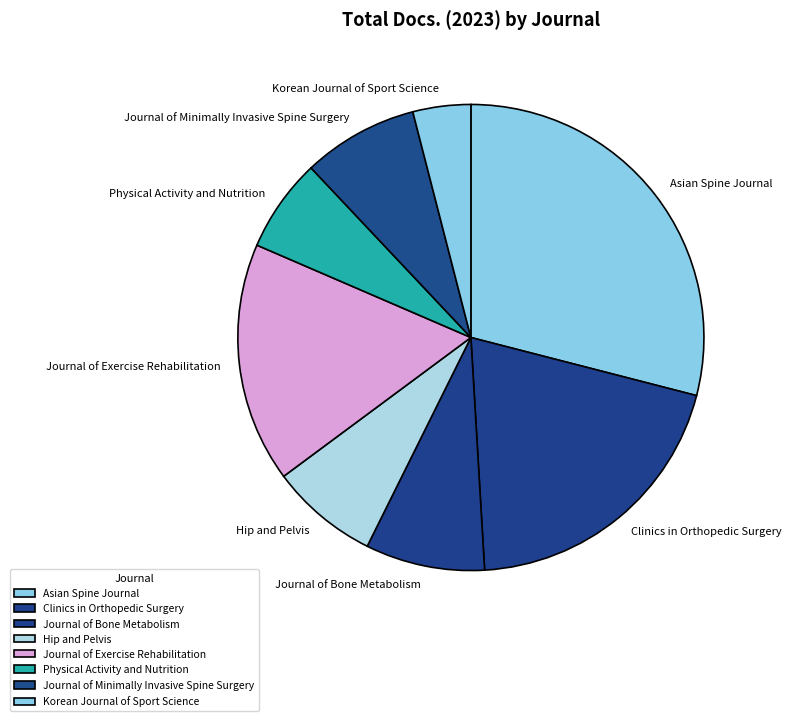

Which category has the smallest portion of the pie?

Korean Journal of Sport Science